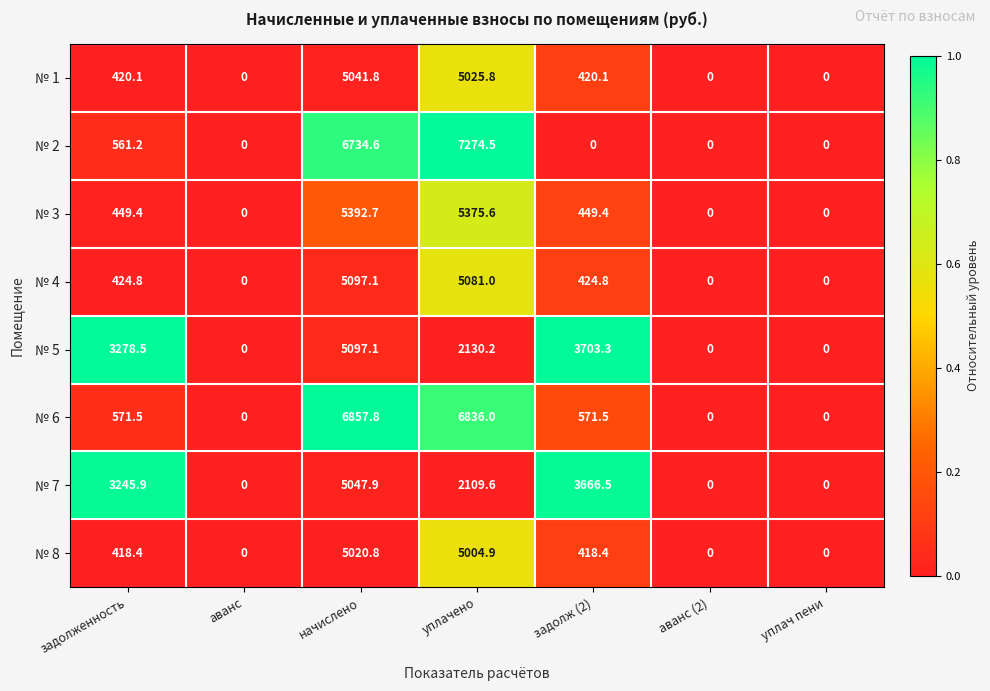

Rank the series at уплачено from lowest to highest value.

№ 7, № 5, № 8, № 1, № 4, № 3, № 6, № 2